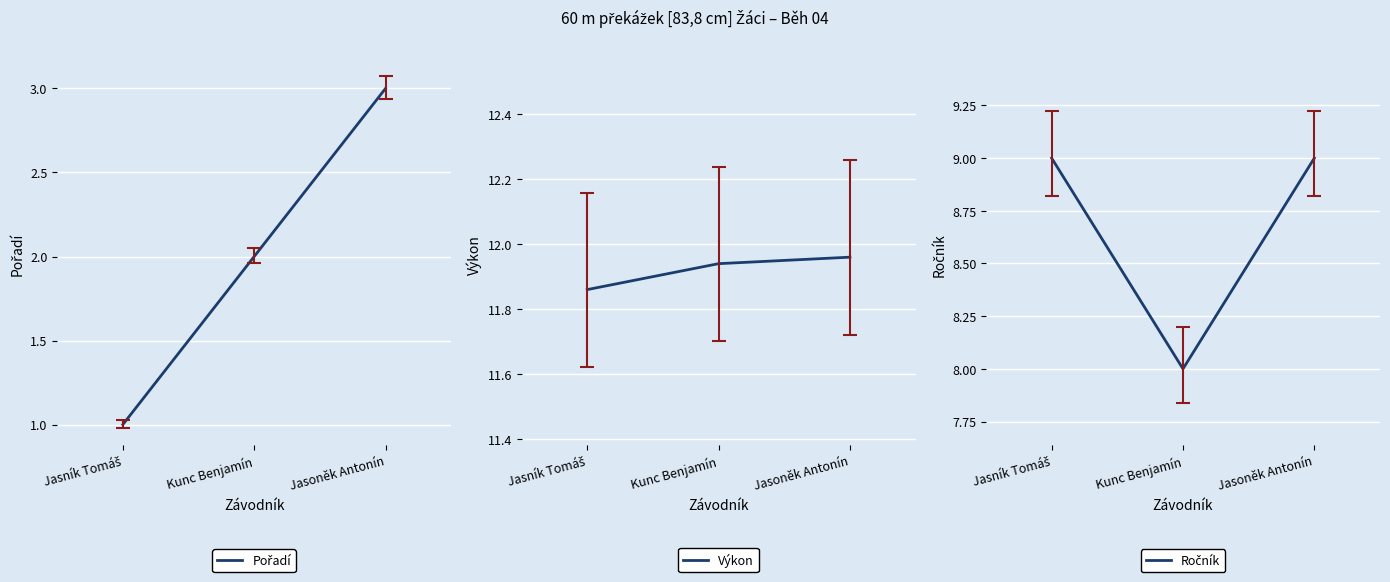

Reading right to left, what are all the values shown in this chart?

Pořadí: 3.0	2.0	1.0
Výkon: 12.0	11.9	11.9
Ročník: 9.0	8.0	9.0